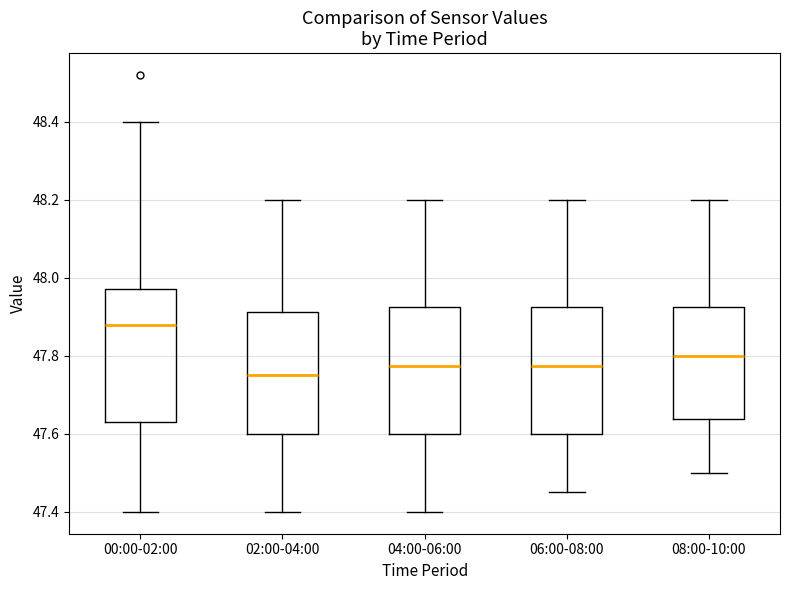

Reading left to right, transcribe this box plot: for each box, give where its median line is, the range the box spans, and where its two whiskers end, as read against the y-axis. The values are not printed on the chart, so give them approximately, as read against the axis.

00:00-02:00: median 47.88, box 47.64 to 47.98, whiskers 47.40 to 48.40
02:00-04:00: median 47.76, box 47.60 to 47.92, whiskers 47.40 to 48.20
04:00-06:00: median 47.78, box 47.60 to 47.92, whiskers 47.40 to 48.20
06:00-08:00: median 47.78, box 47.60 to 47.92, whiskers 47.46 to 48.20
08:00-10:00: median 47.80, box 47.64 to 47.92, whiskers 47.50 to 48.20